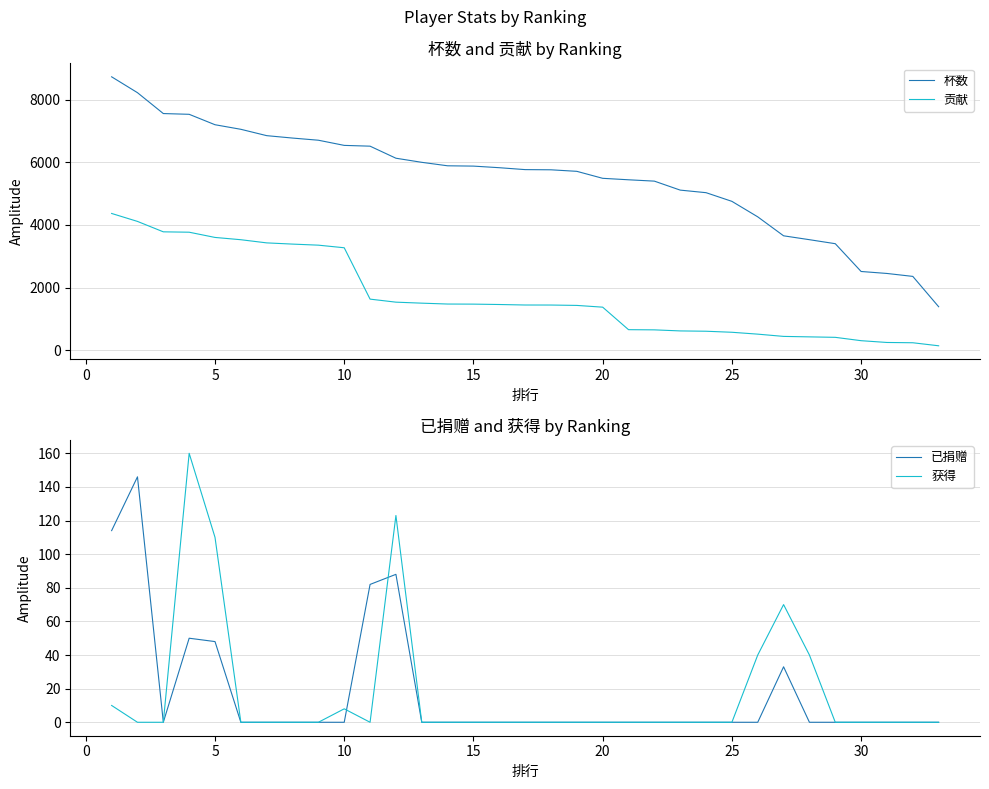

True or false: 杯数 and 贡献 intersect in this chart.

False